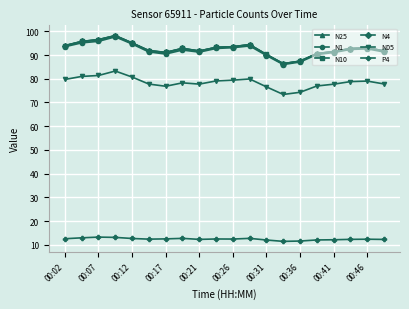

True or false: N1 and N05 intersect in this chart.

False